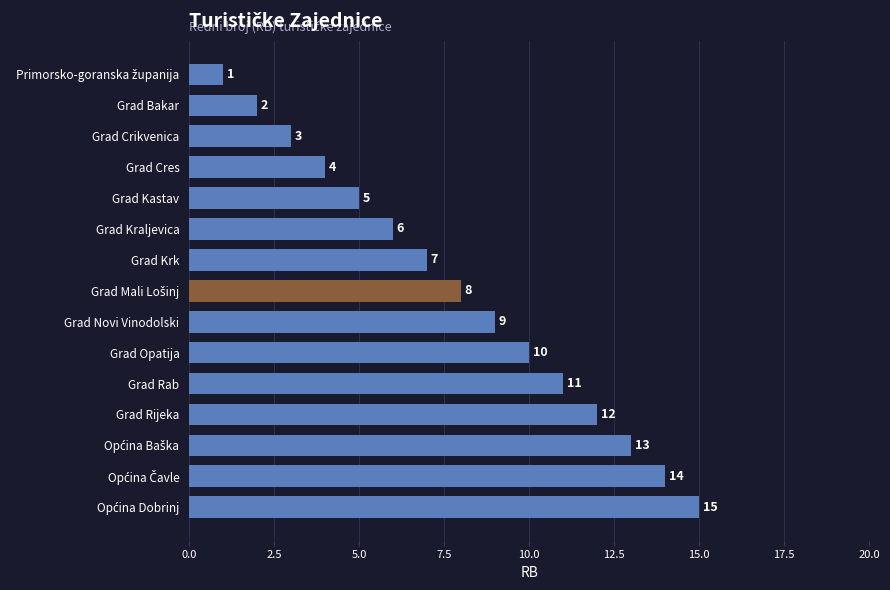

What is the difference between the second highest and minimum values?

13